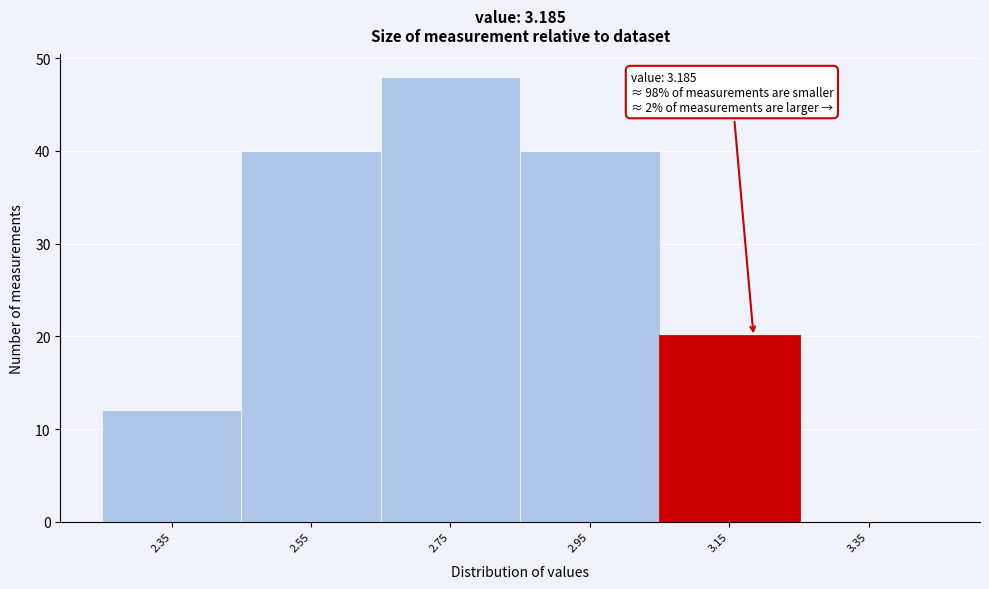

Which range on the x-axis has the tallest bar?

2.65 to 2.85